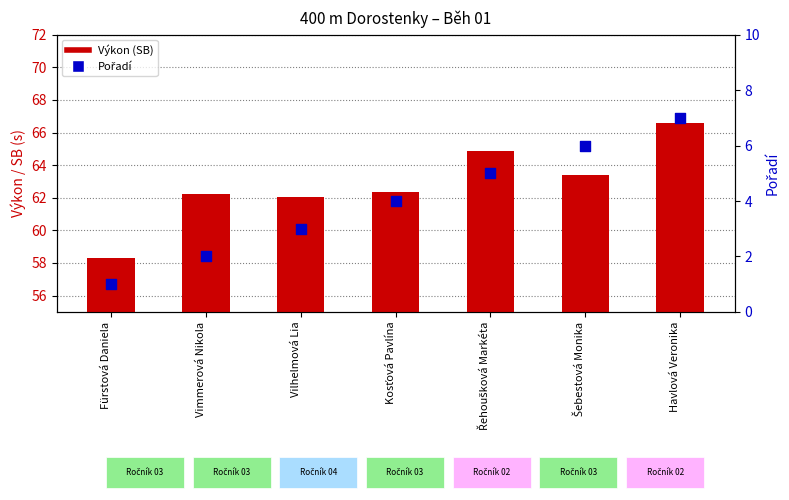

At which category is the sum across all series the highest?

Havlová Veronika